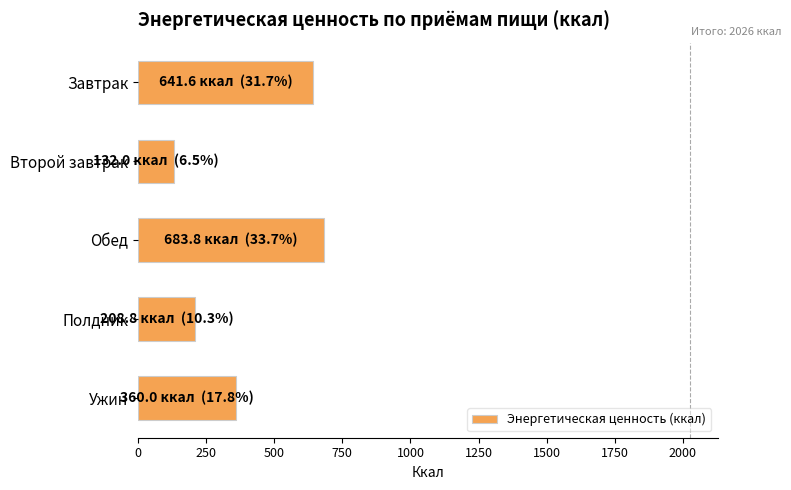

Read the value at Ужин.

360.0